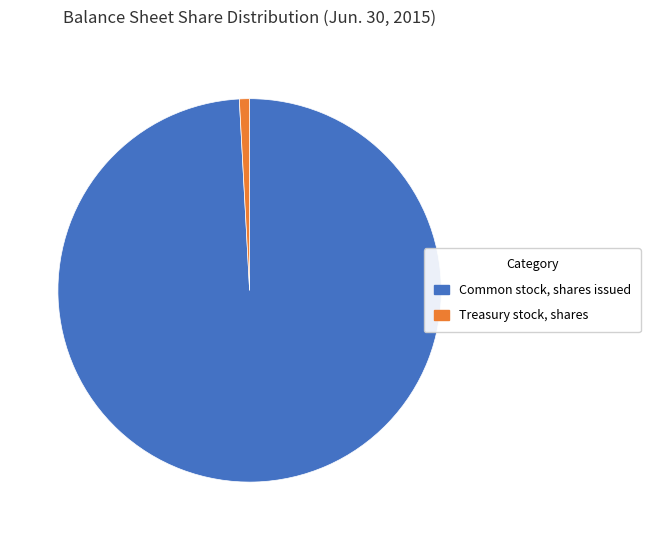

Is there a majority slice in this chart?

Yes